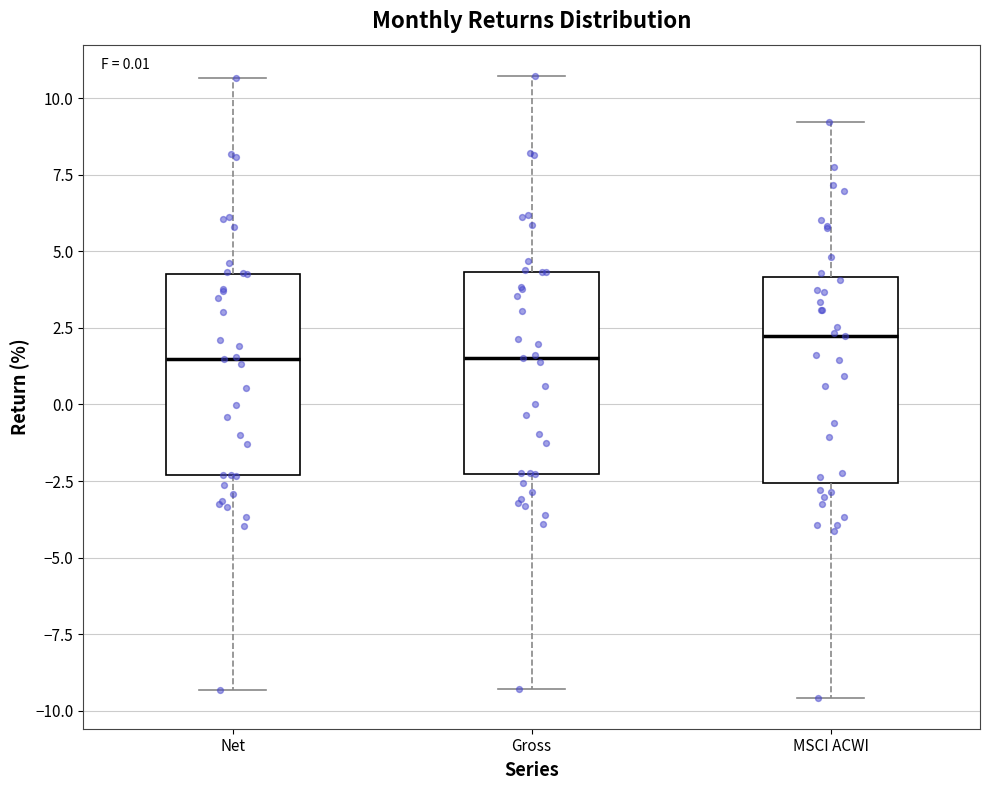

Where does the median line of the box for Net sit on the y-axis? The values are not printed on the chart, so give them approximately, as read against the axis.

1.5